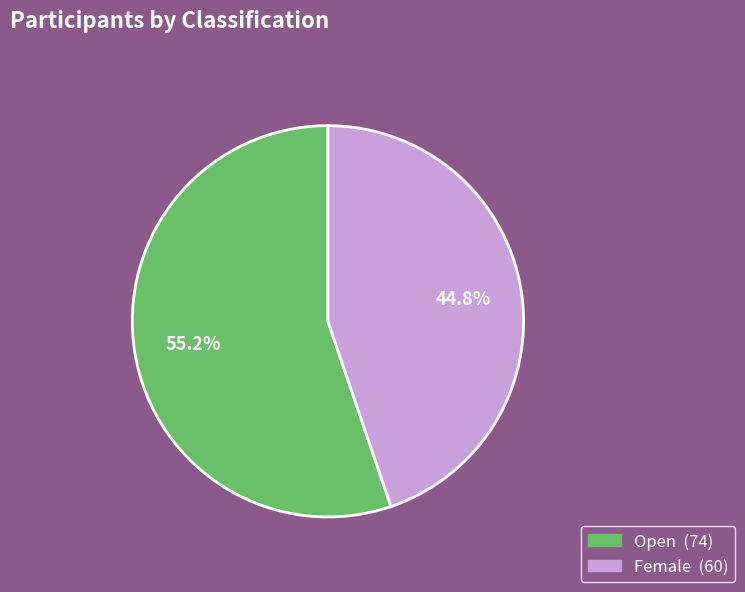

How many segments does this pie chart have?

2